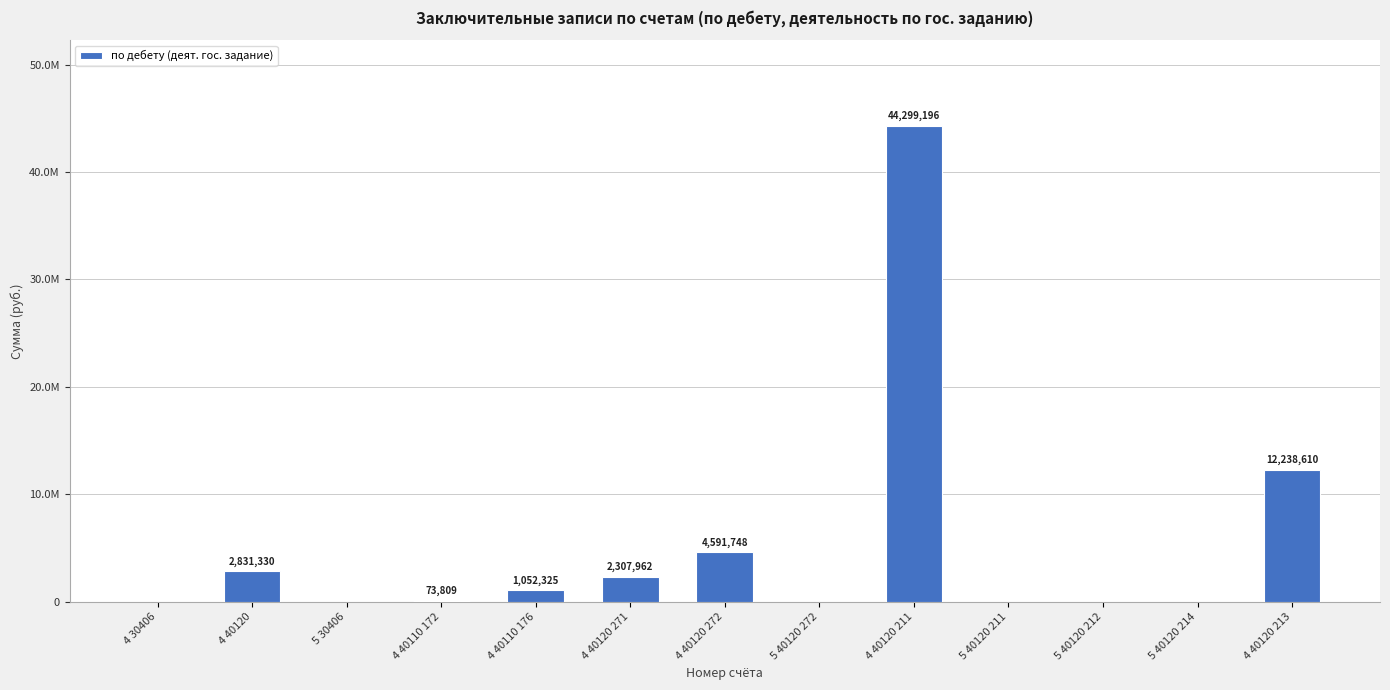

Are the bars horizontal?

No